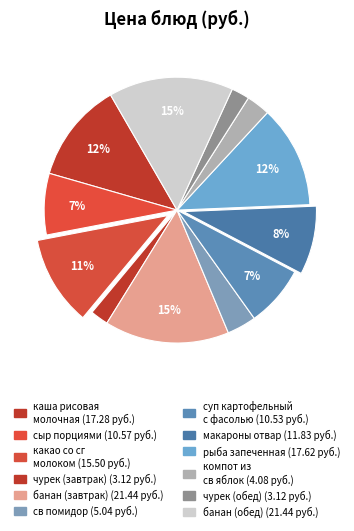

True or false: сыр порциями accounts for 7% of the total.

True